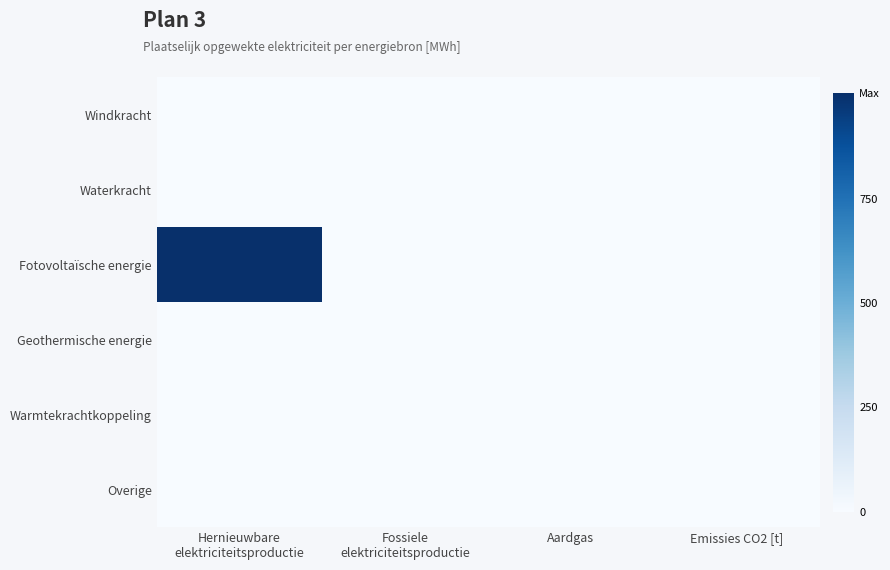

Which series has the widest spread of values?

Fotovoltaïsche energie